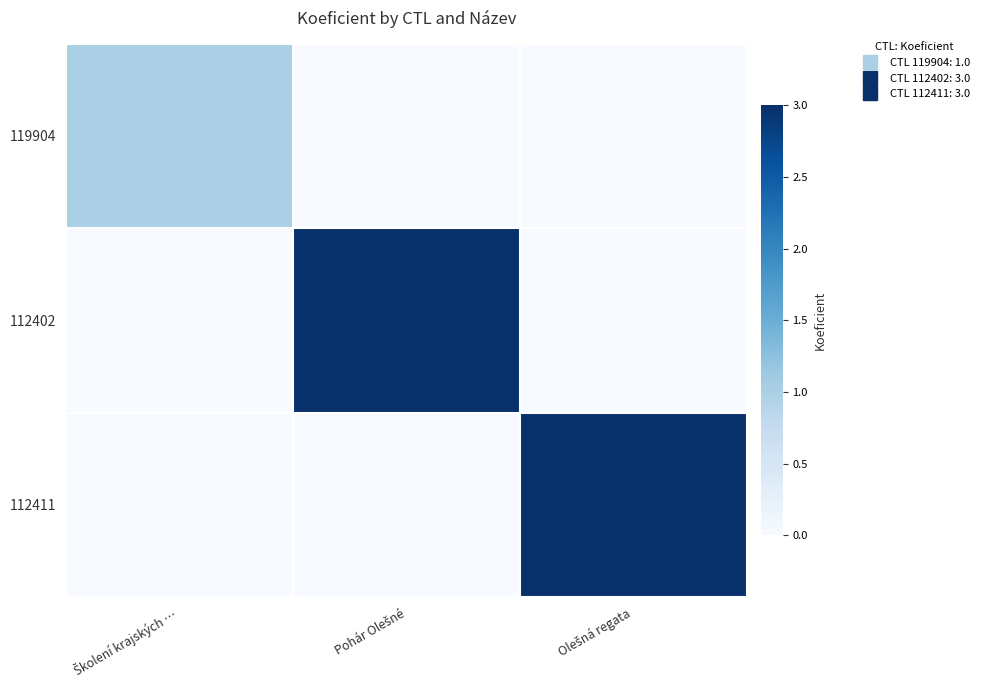

Rank the series at Pohár Olešné from highest to lowest value.

112402, 119904, 112411